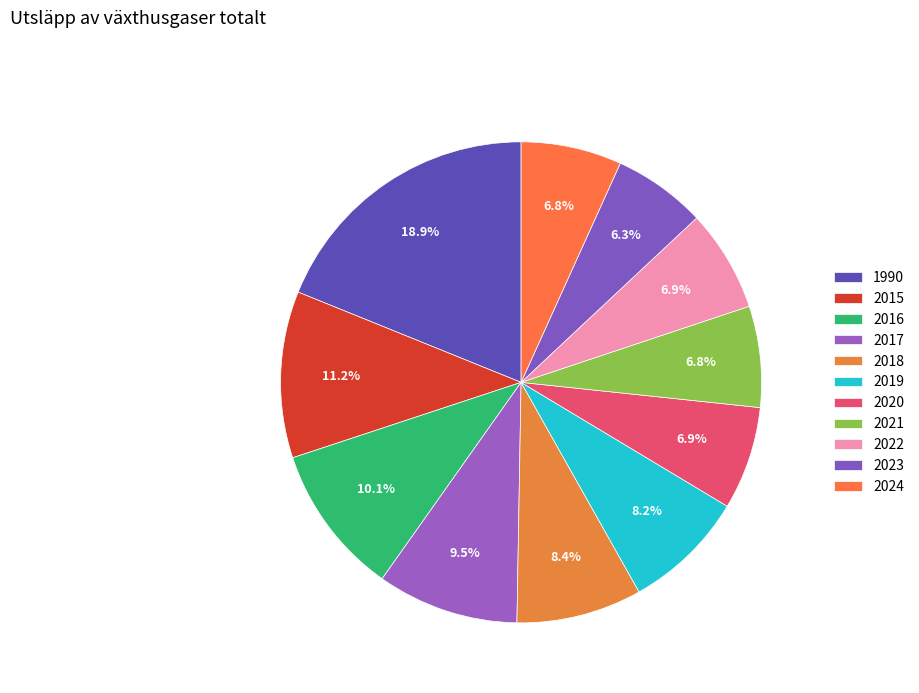

Combined, what portion of the pie is 2018 and 2022?

15.3%